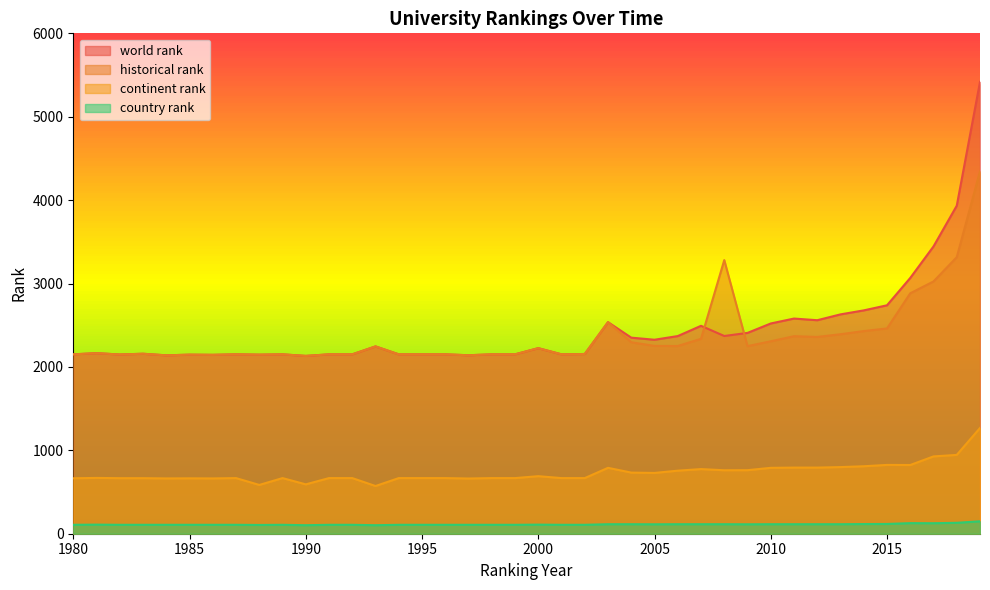

What is the highest value of the historical rank series?

4344.5